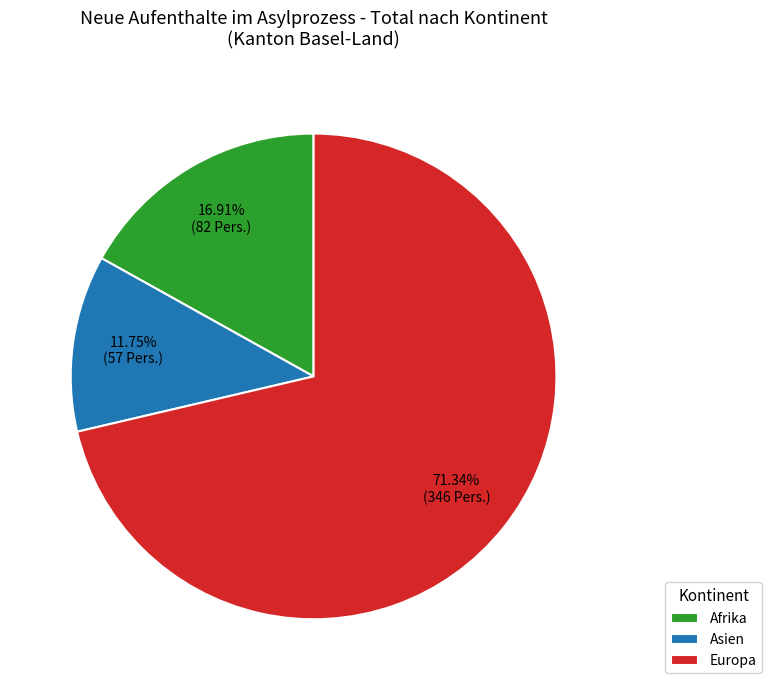

True or false: Afrika accounts for 5% of the total.

False